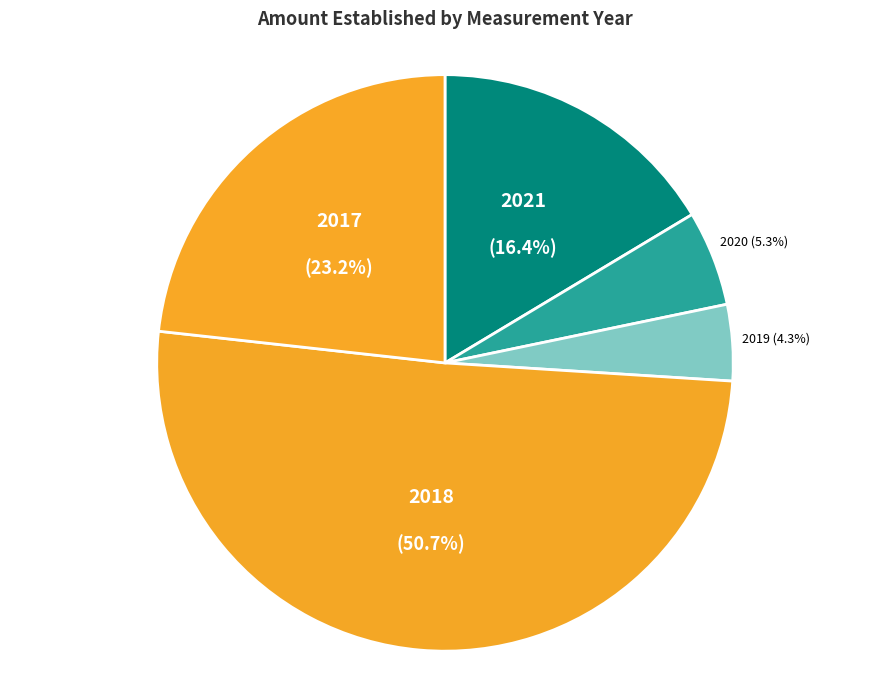

What is the ratio of the value at 2020 to the value at 2021?

0.3